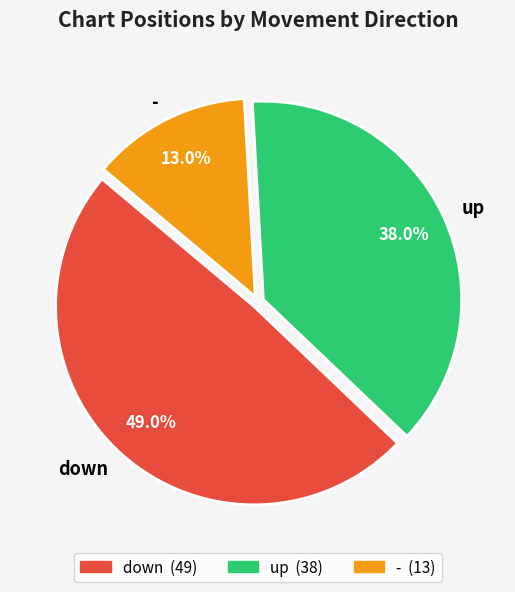

Is there a majority slice in this chart?

No